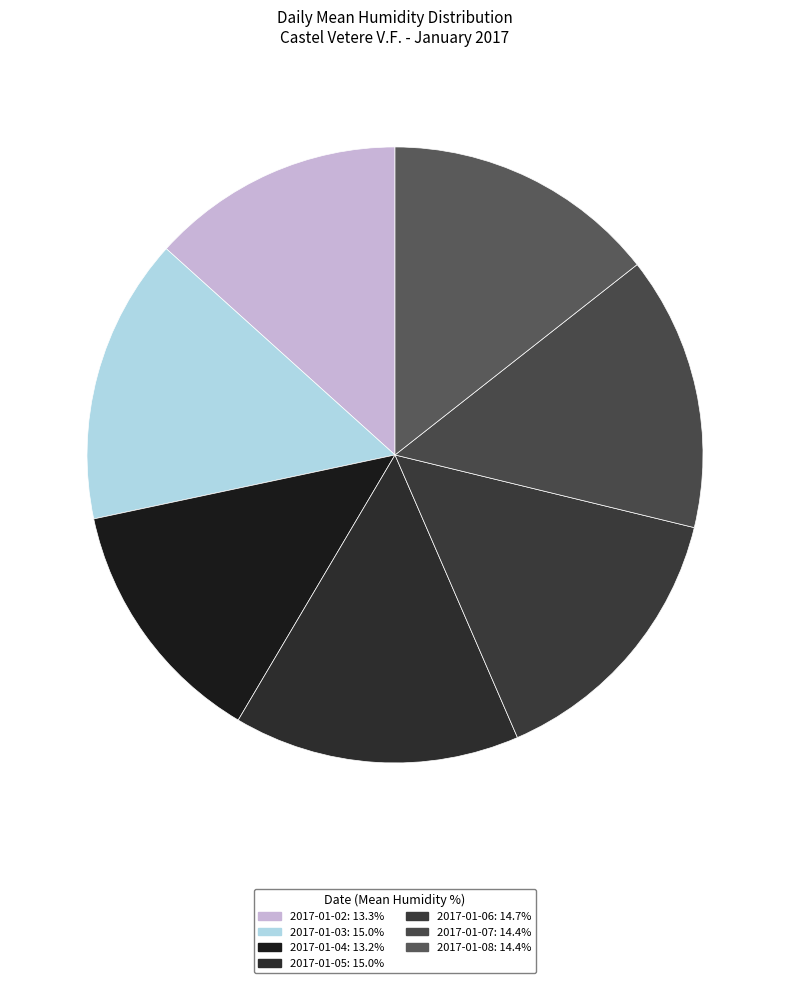

How many segments does this pie chart have?

7